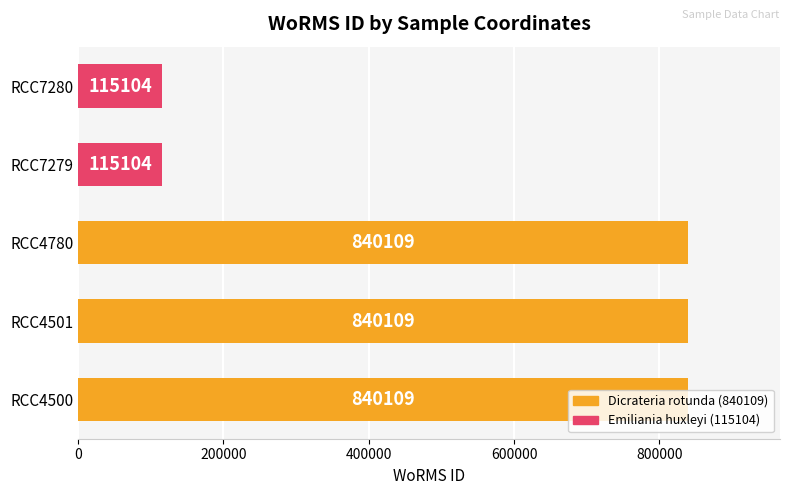

What is the average value?

550107